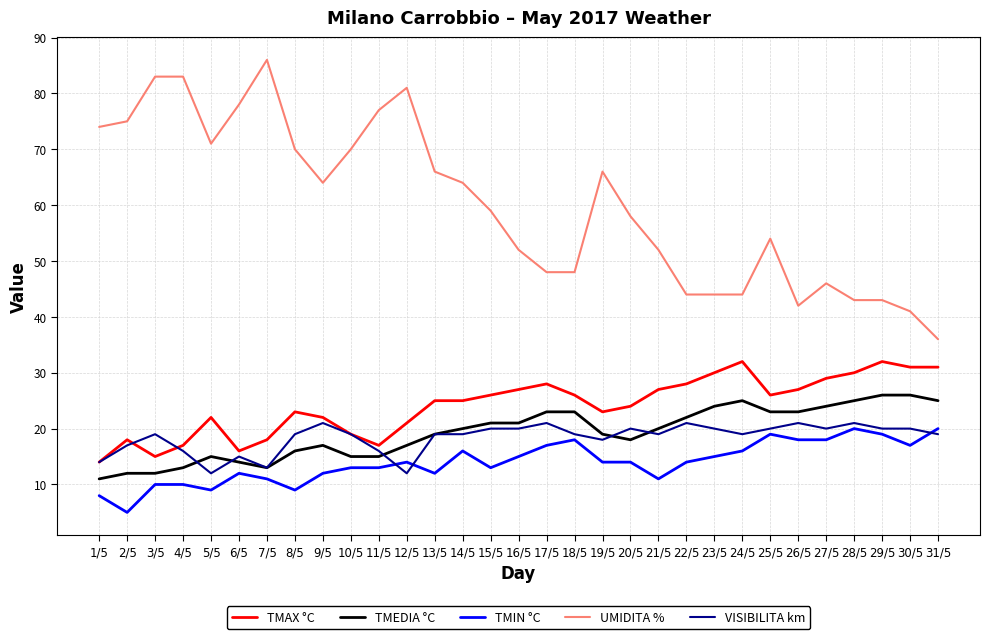

What is the highest value of the TMEDIA °C series?

26